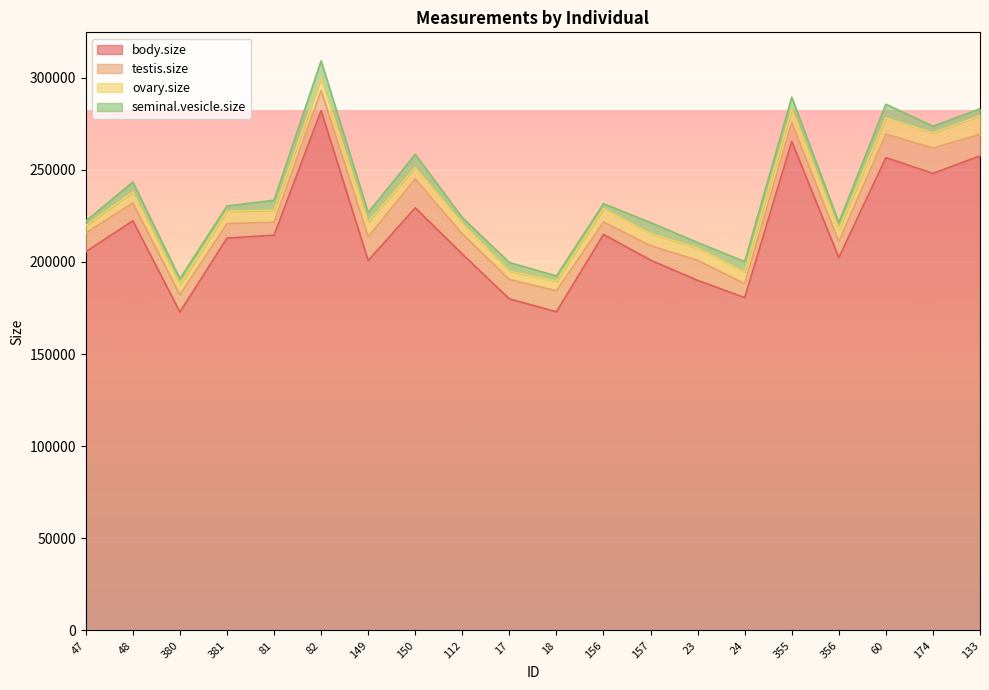

Does the chart display data point markers on the line(s)?

No